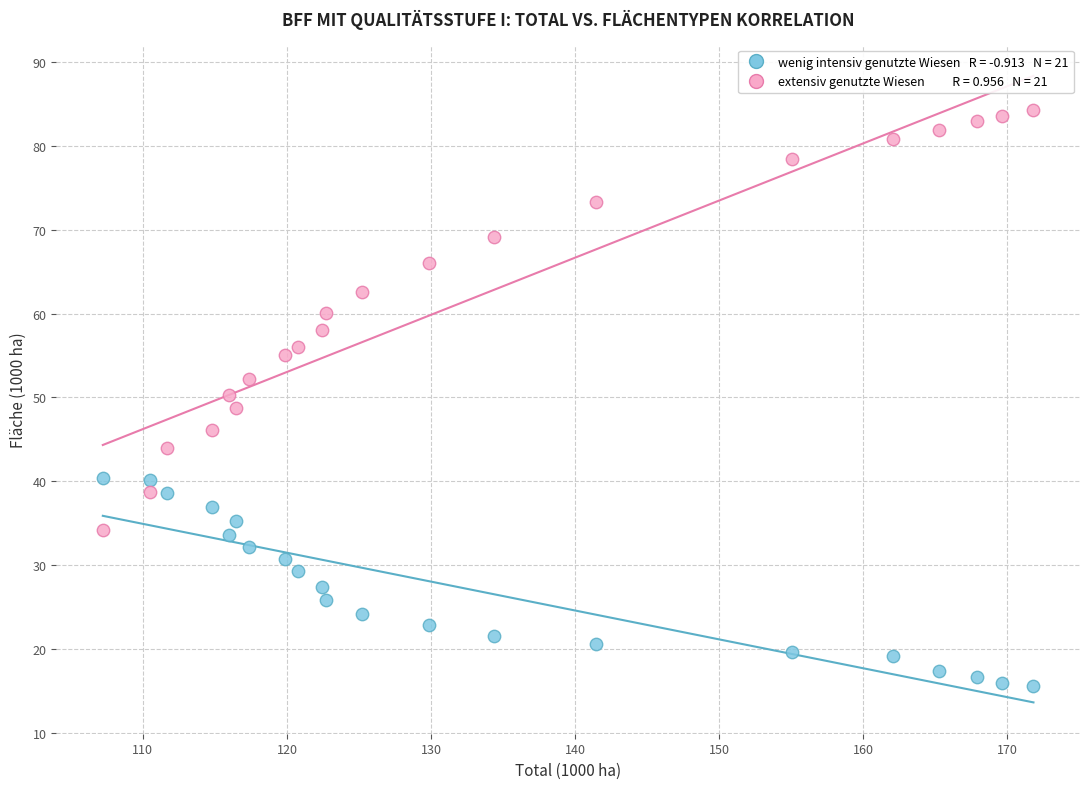

Across all data points, what is the range of X values (max minus min)?

64.6